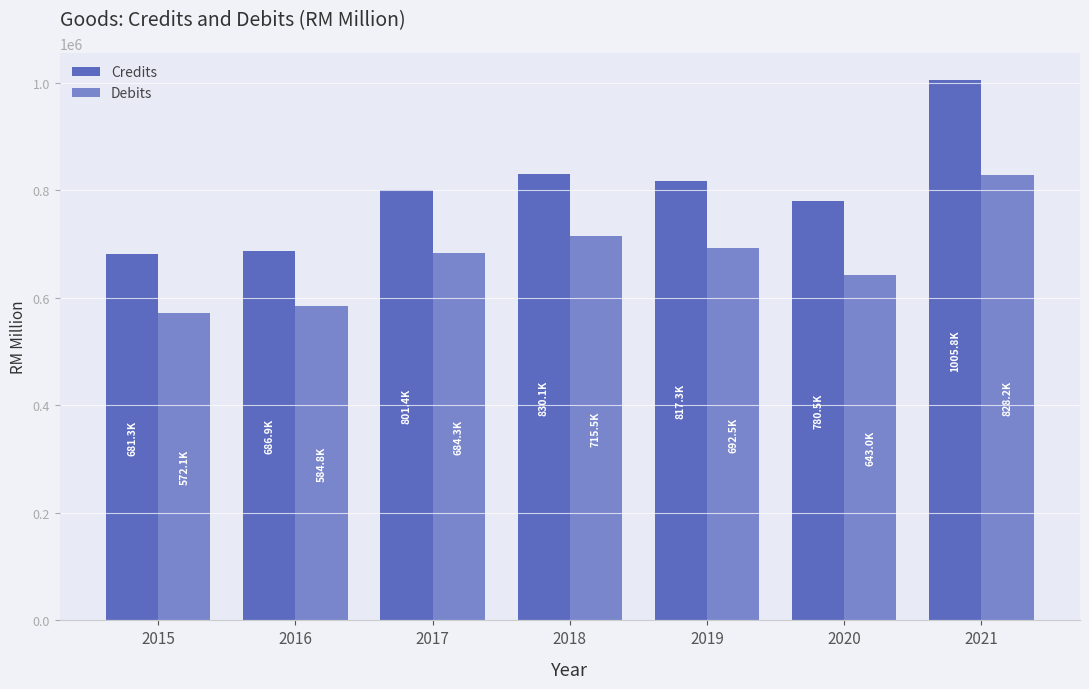

How many distinct data groups are displayed?

2